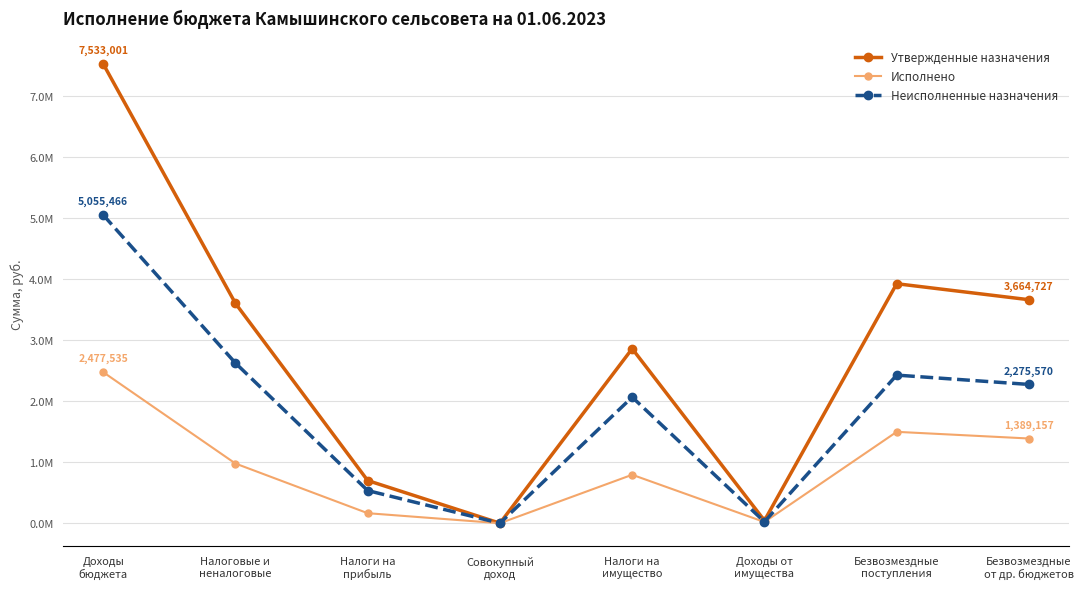

Is this an area chart (filled region under the line)?

No